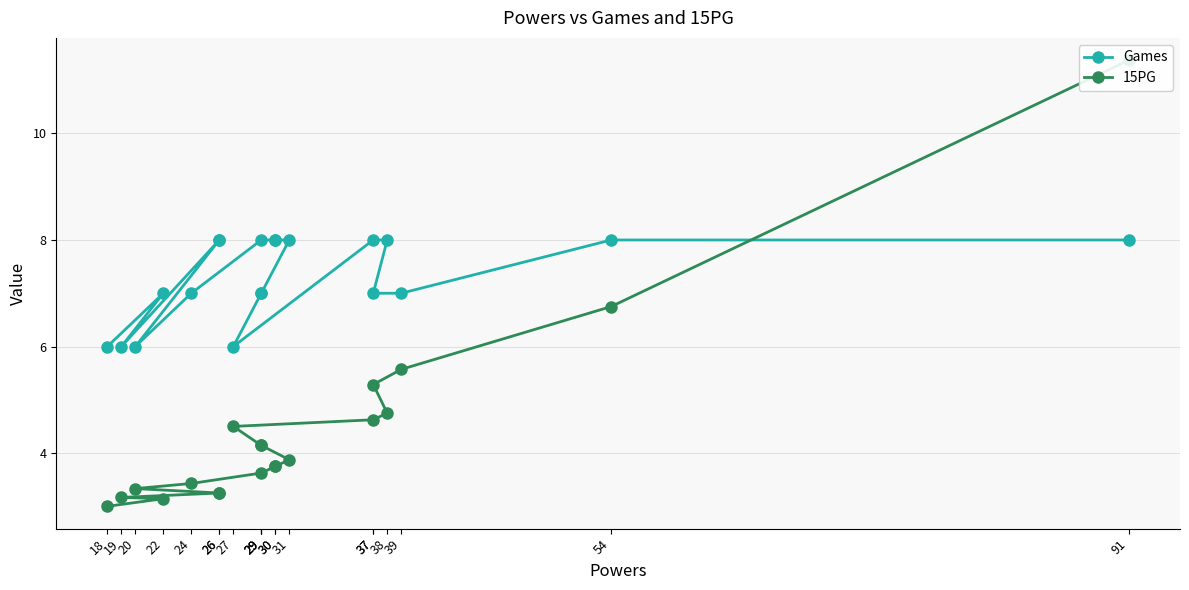

What is the total value across all series at 26?

11.2